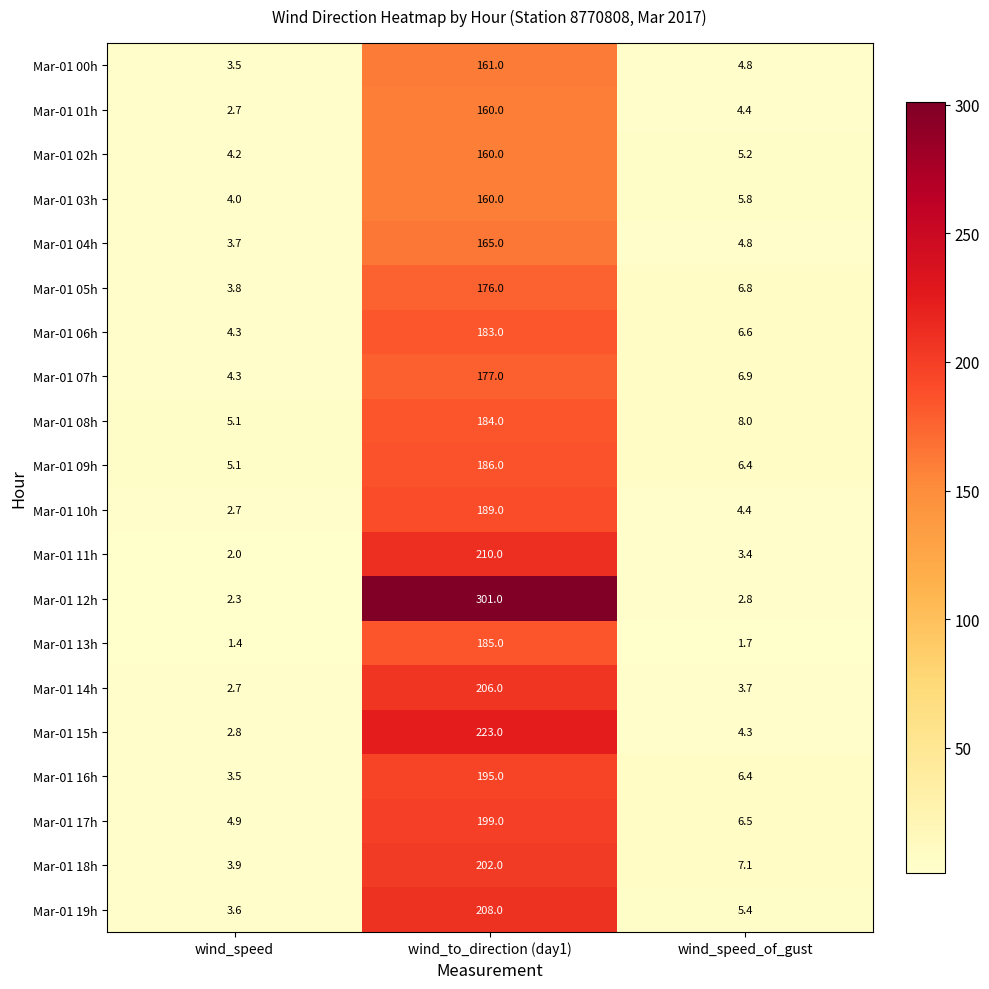

At how many categories does at least one series exceed 103?

1